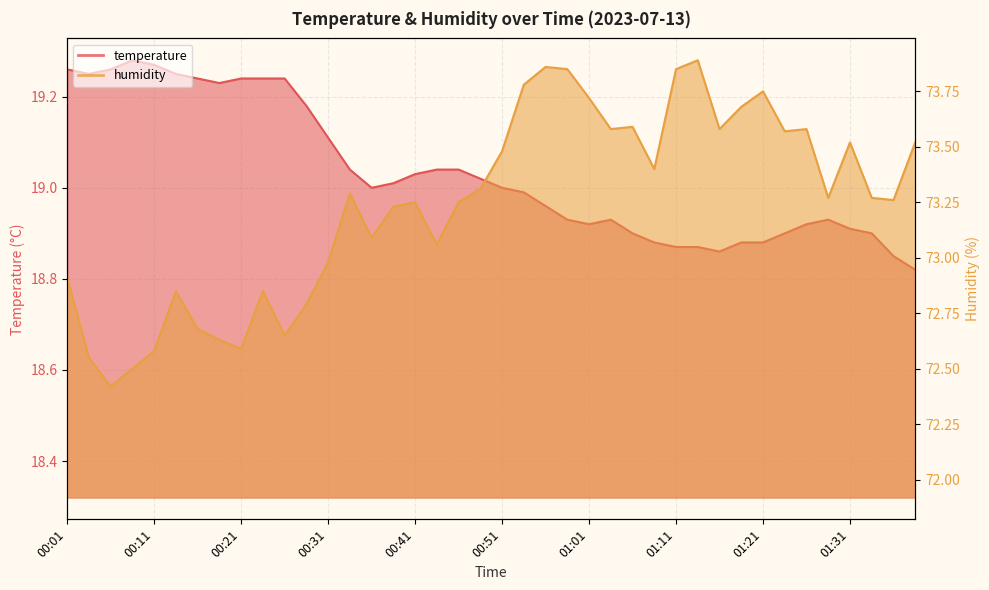

What is the greatest value displayed?

73.9